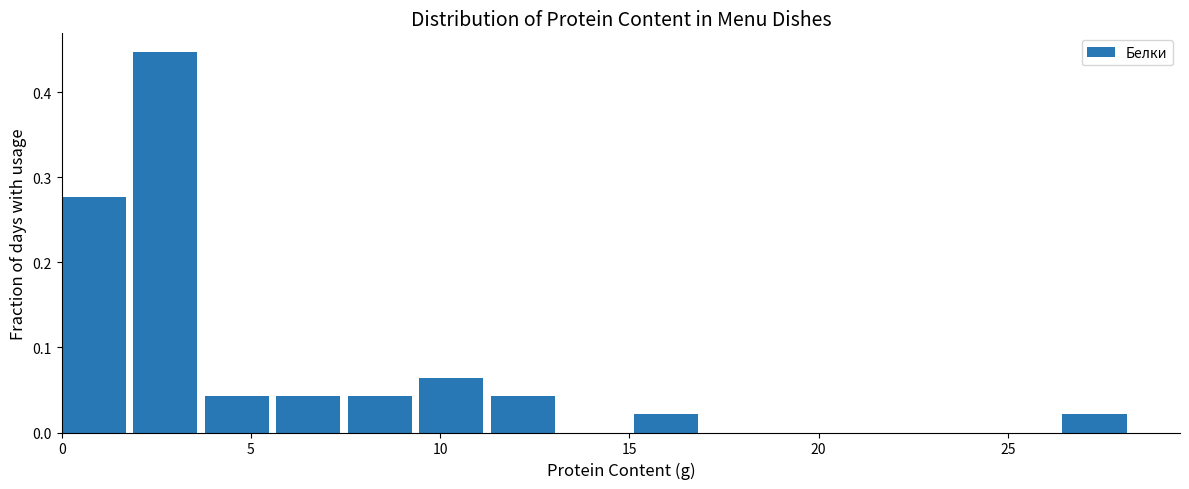

Read against the x-axis, roughly where is the centre of the tallest bar?

2.5